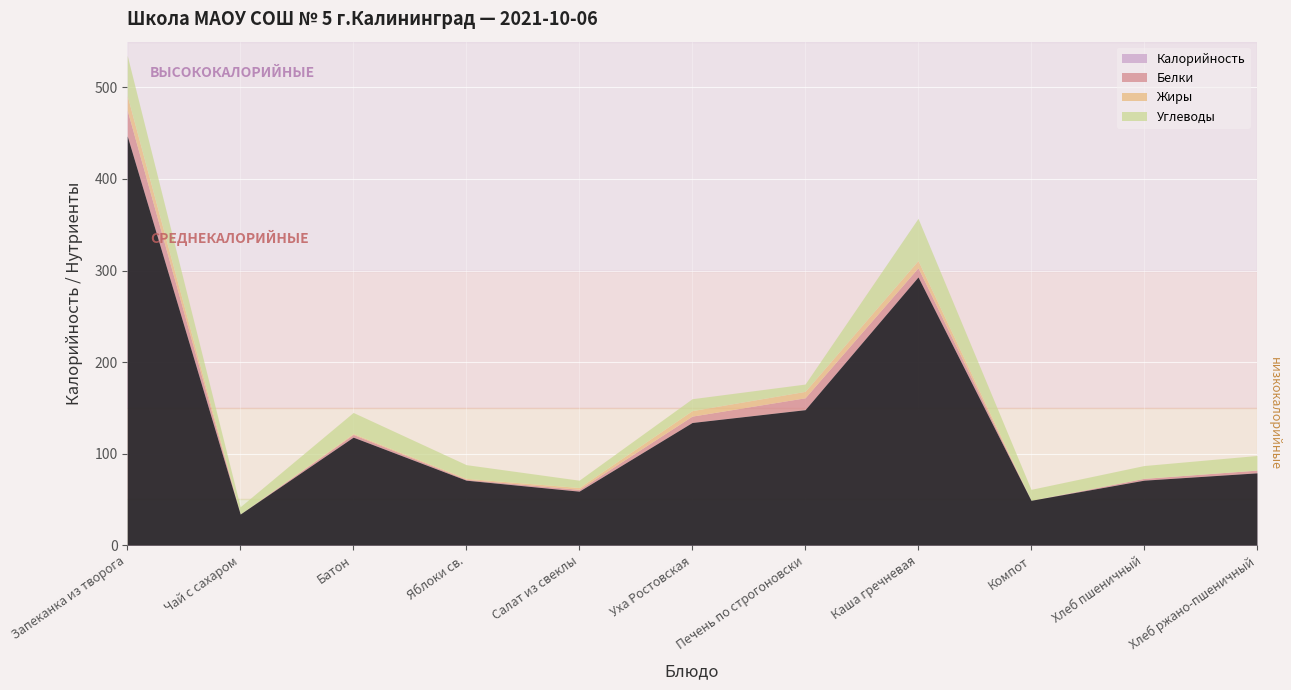

Reading left to right, extract all data points from this chart.

Калорийность: 447	34	118	71	59	134	148	293	49	71	79
Белки: 28	0	3	1	2	7	13	10	0	2	3
Жиры: 16	0	1	1	2	6	7	8	0	0	0
Углеводы: 44	8	23	15	8	13	8	46	12	14	16